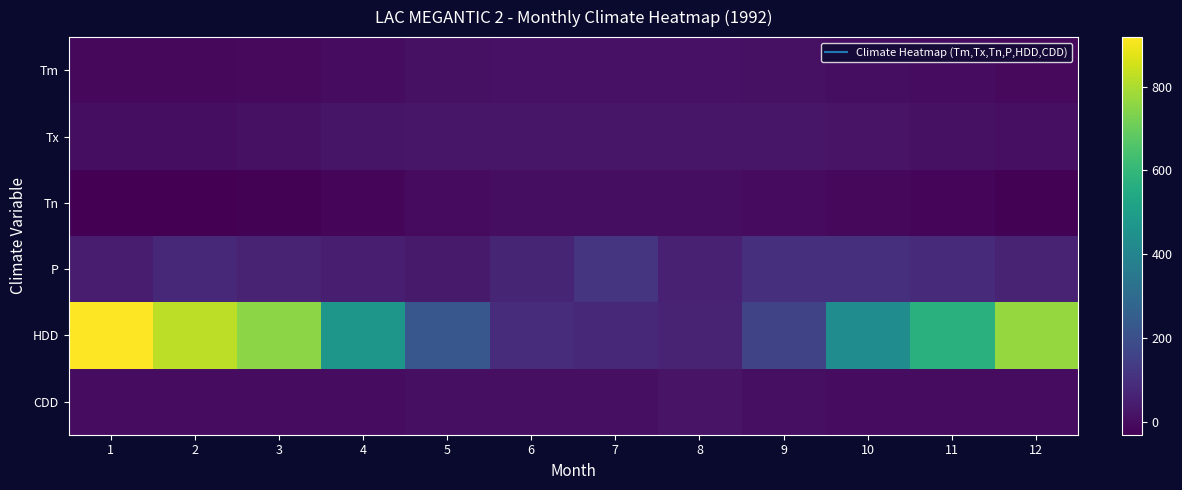

What is the spread (max minus min) of values at 2?

851.1